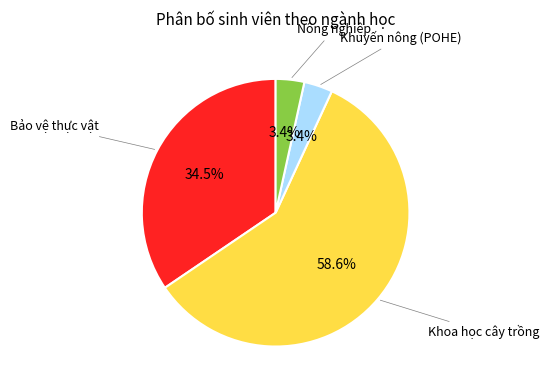

Is there a majority slice in this chart?

Yes